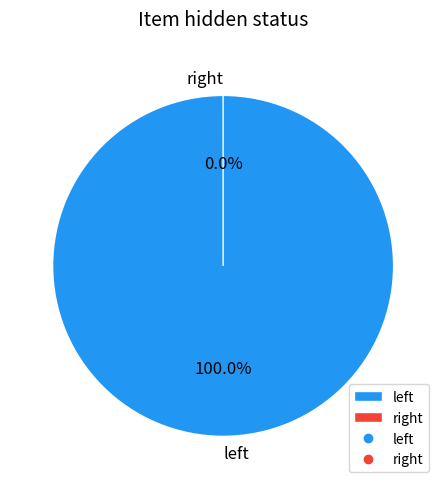

Which slice is the smallest?

right